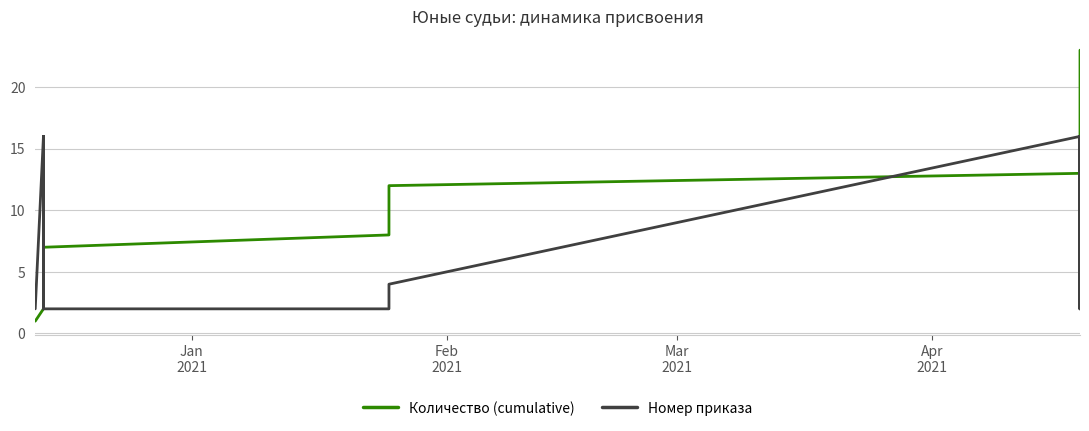

Is it true that Номер приказа equals 7 at 11?

False